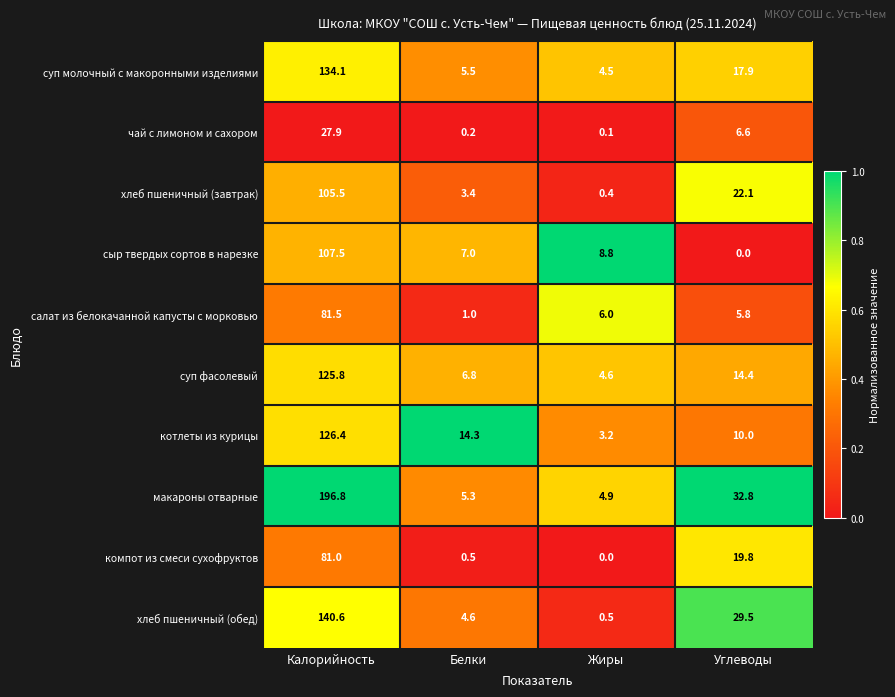

What is the sum of all суп фасолевый values?

151.6